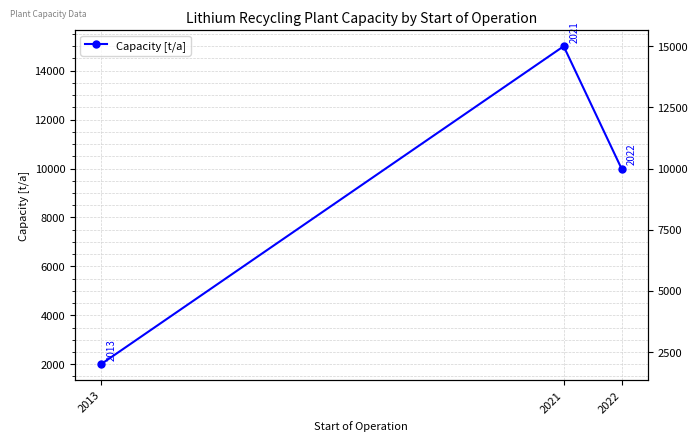

Where does the data first go above 10000?

2021